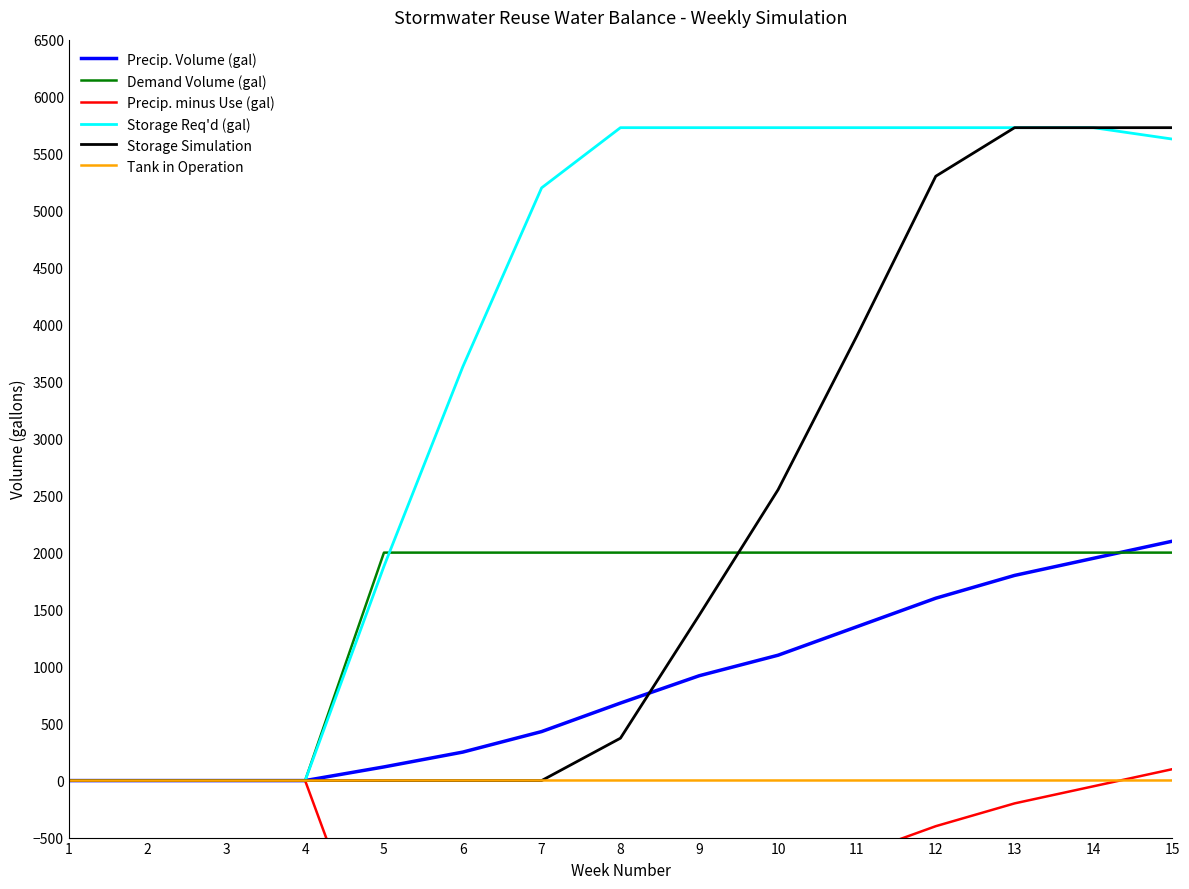

The value of Storage Simulation at 7 is -2970. True or false?

False